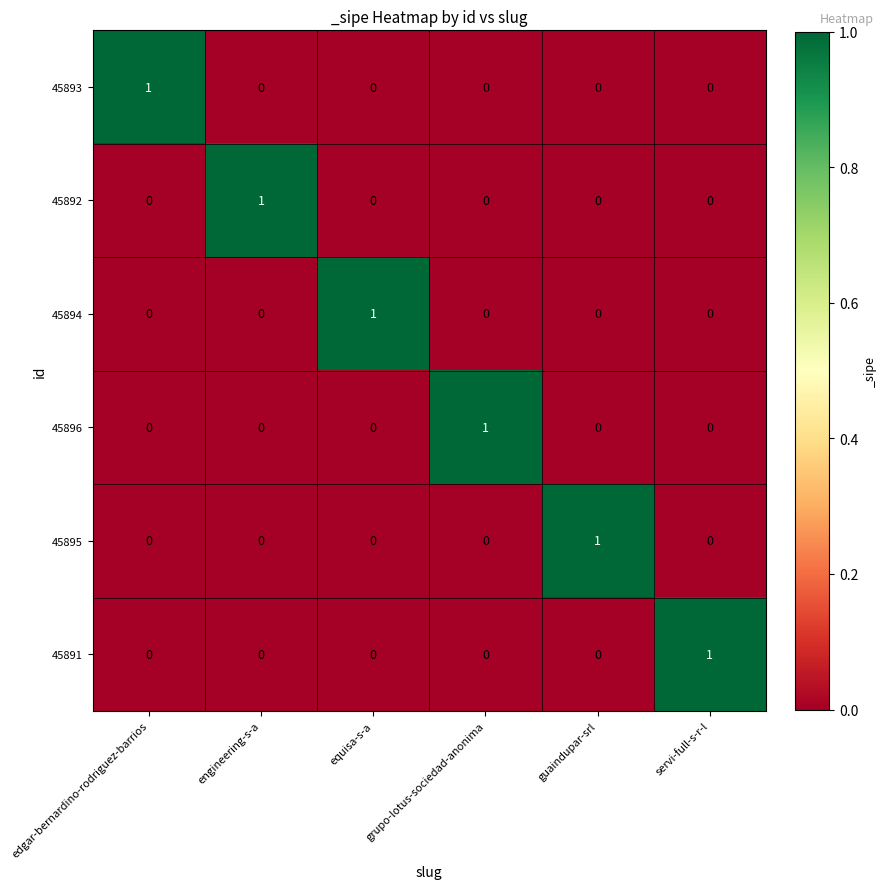

At how many categories does at least one series exceed 0?

6